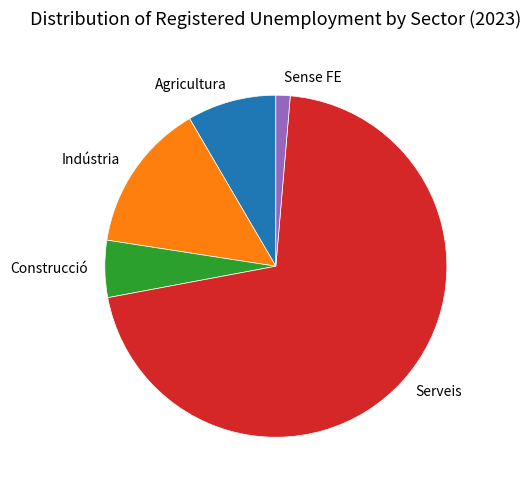

Is there any slice that represents more than half of the pie?

Yes